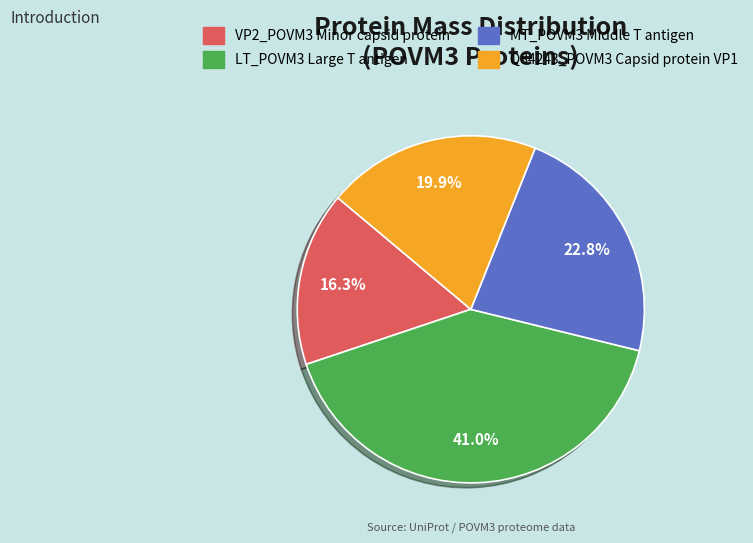

Do VP2_POVM3 Minor capsid protein and Q84243_POVM3 Capsid protein VP1 together represent more than half of the pie?

No